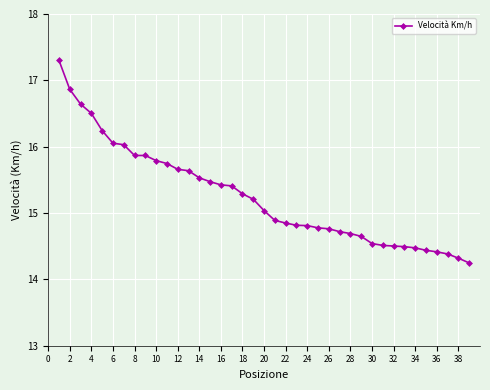

What is the average value?

15.3